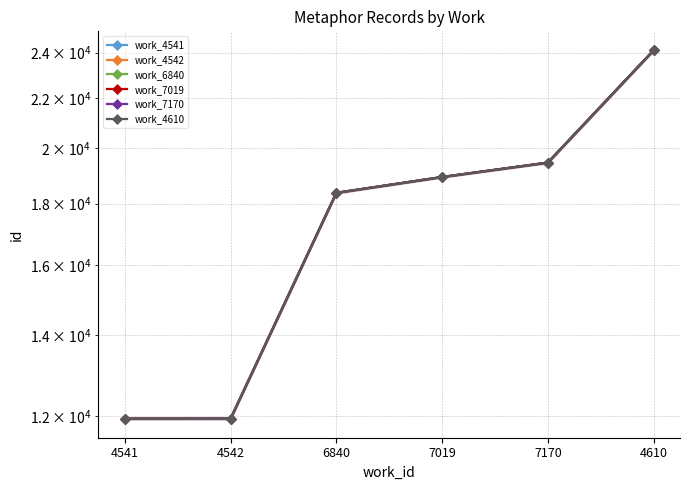

True or false: work_7019 and work_7170 cross at least once.

False